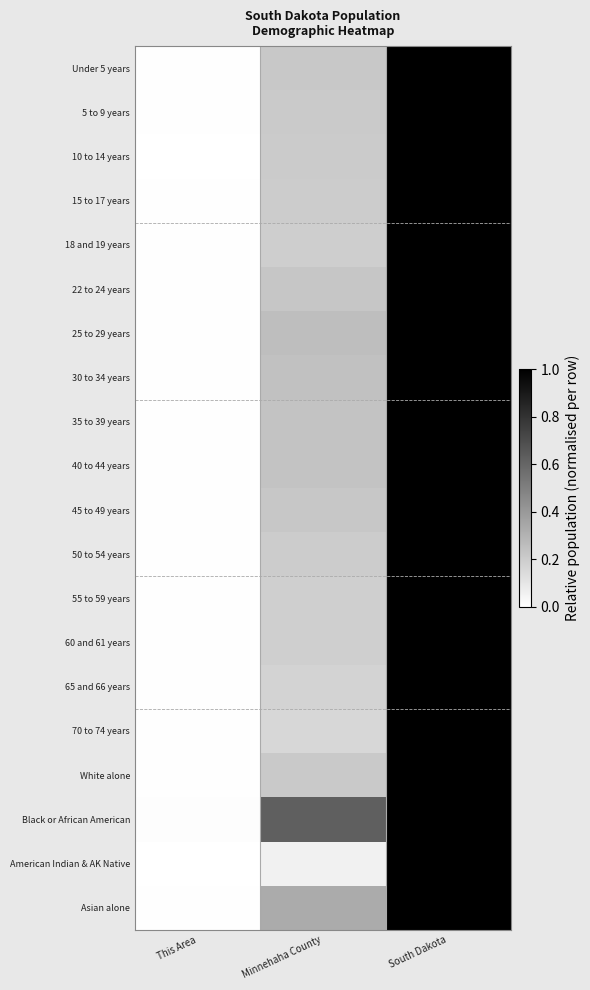

Reading left to right, extract all data points from this chart.

Under 5 years: This Area=0.0	Minnehaha County=0.2	South Dakota=1.0
5 to 9 years: This Area=0.0	Minnehaha County=0.2	South Dakota=1.0
10 to 14 years: This Area=0.0	Minnehaha County=0.2	South Dakota=1.0
15 to 17 years: This Area=0.0	Minnehaha County=0.2	South Dakota=1.0
18 and 19 years: This Area=0.0	Minnehaha County=0.2	South Dakota=1.0
22 to 24 years: This Area=0.0	Minnehaha County=0.2	South Dakota=1.0
25 to 29 years: This Area=0.0	Minnehaha County=0.3	South Dakota=1.0
30 to 34 years: This Area=0.0	Minnehaha County=0.2	South Dakota=1.0
35 to 39 years: This Area=0.0	Minnehaha County=0.2	South Dakota=1.0
40 to 44 years: This Area=0.0	Minnehaha County=0.2	South Dakota=1.0
45 to 49 years: This Area=0.0	Minnehaha County=0.2	South Dakota=1.0
50 to 54 years: This Area=0.0	Minnehaha County=0.2	South Dakota=1.0
55 to 59 years: This Area=0.0	Minnehaha County=0.2	South Dakota=1.0
60 and 61 years: This Area=0.0	Minnehaha County=0.2	South Dakota=1.0
65 and 66 years: This Area=0.0	Minnehaha County=0.2	South Dakota=1.0
70 to 74 years: This Area=0.0	Minnehaha County=0.2	South Dakota=1.0
White alone: This Area=0.0	Minnehaha County=0.2	South Dakota=1.0
Black or African American: This Area=0.0	Minnehaha County=0.6	South Dakota=1.0
American Indian & AK Native: This Area=0.0	Minnehaha County=0.1	South Dakota=1.0
Asian alone: This Area=0.0	Minnehaha County=0.3	South Dakota=1.0